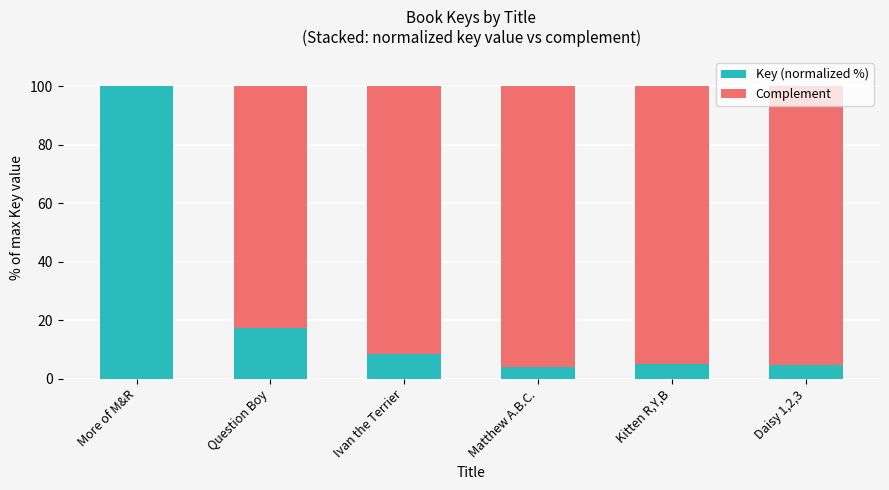

What is the total value across all series at More of M&R?

100.0